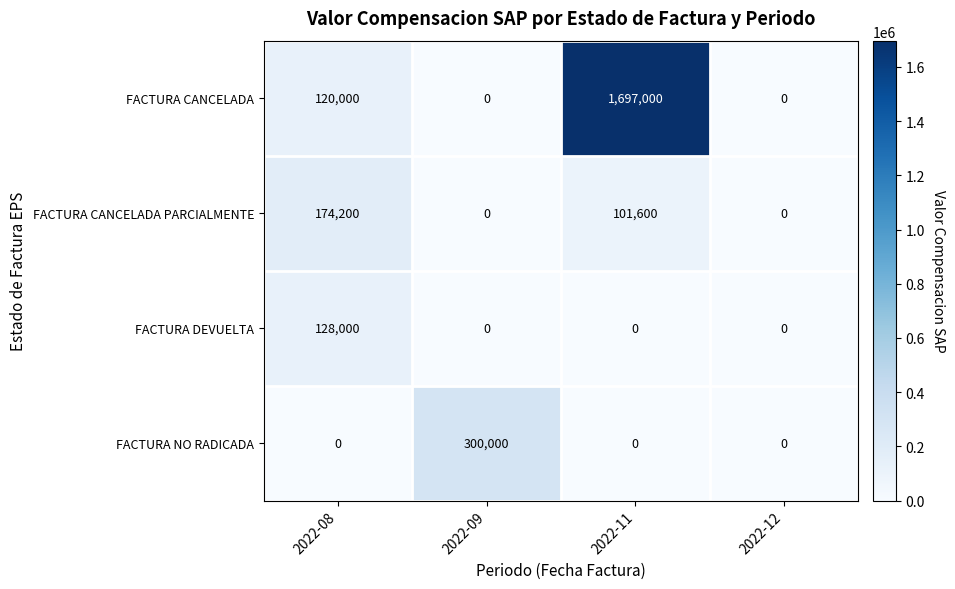

How many distinct data groups are displayed?

4